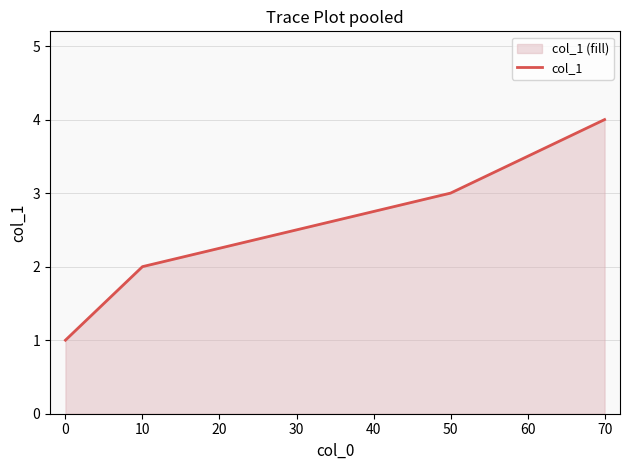

True or false: the data shows 6 at 70.

False